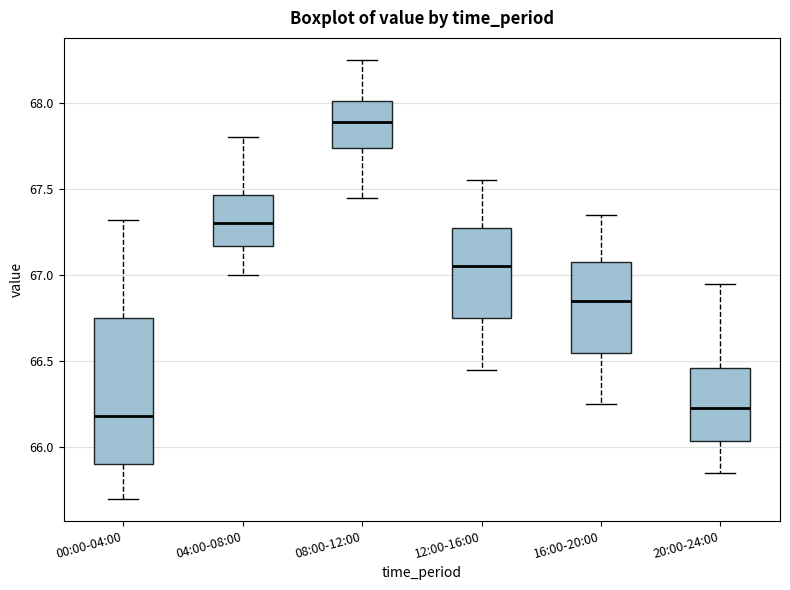

Where does the upper whisker of the box for 12:00-16:00 end on the y-axis? The values are not printed on the chart, so give them approximately, as read against the axis.

67.55